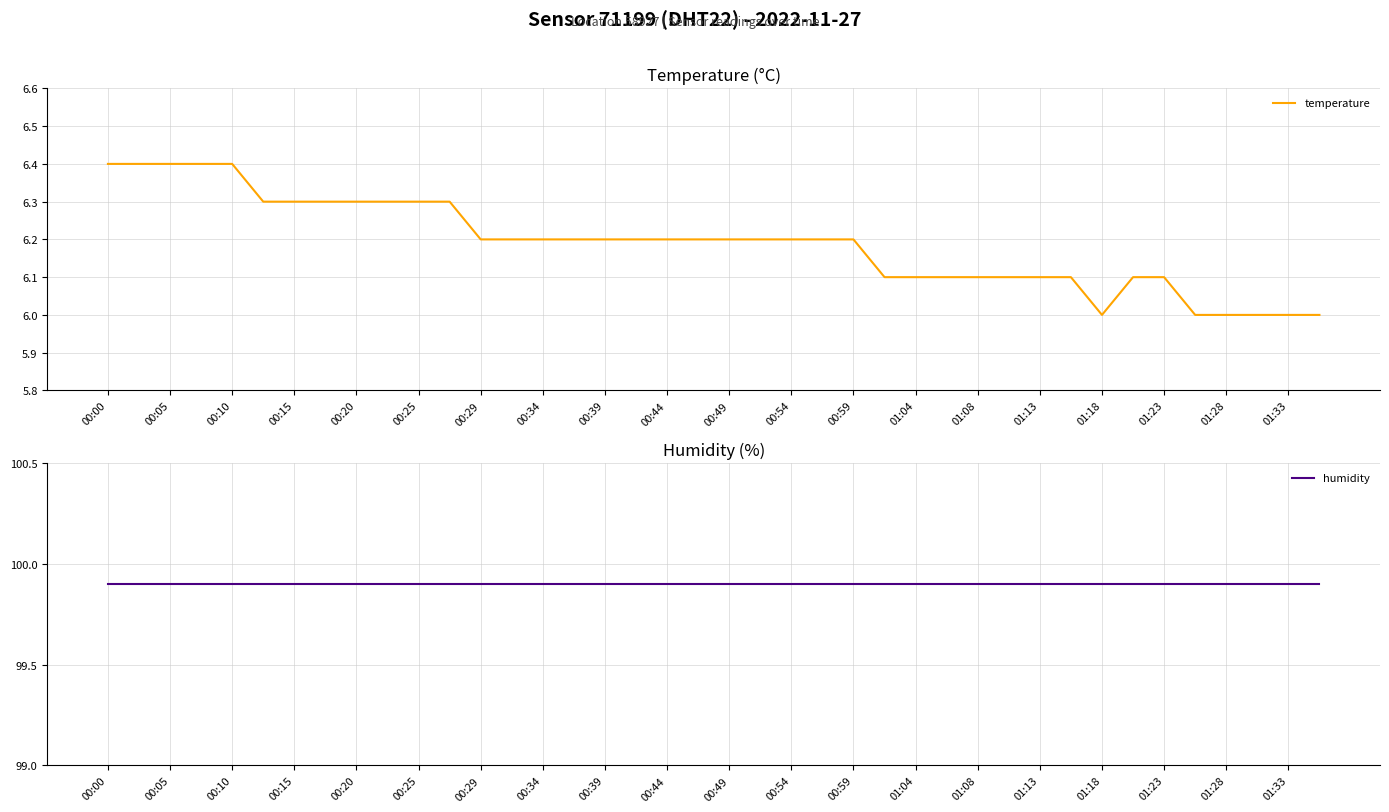

The temperature series shows 1.8 at 01:28. True or false?

False